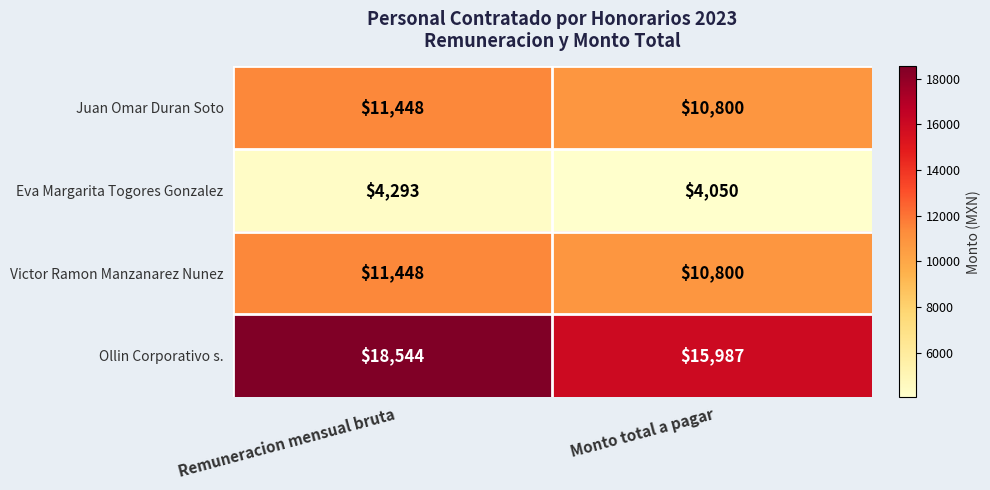

List the labels in order of Victor Ramon Manzanarez Nunez value, smallest first.

Monto total a pagar, Remuneracion mensual bruta